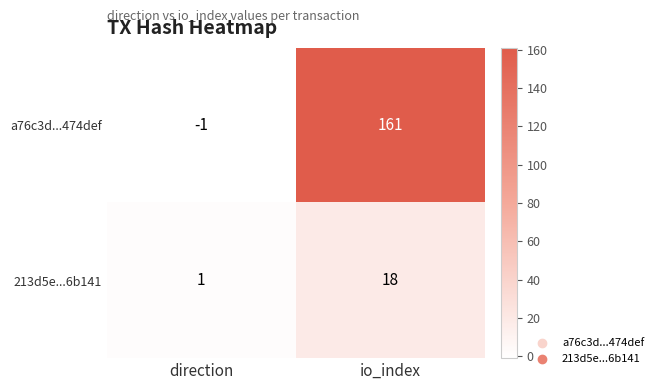

Reading right to left, what are all the values shown in this chart?

a76c3d...474def: io_index=161	direction=-1
213d5e...6b141: io_index=18	direction=1